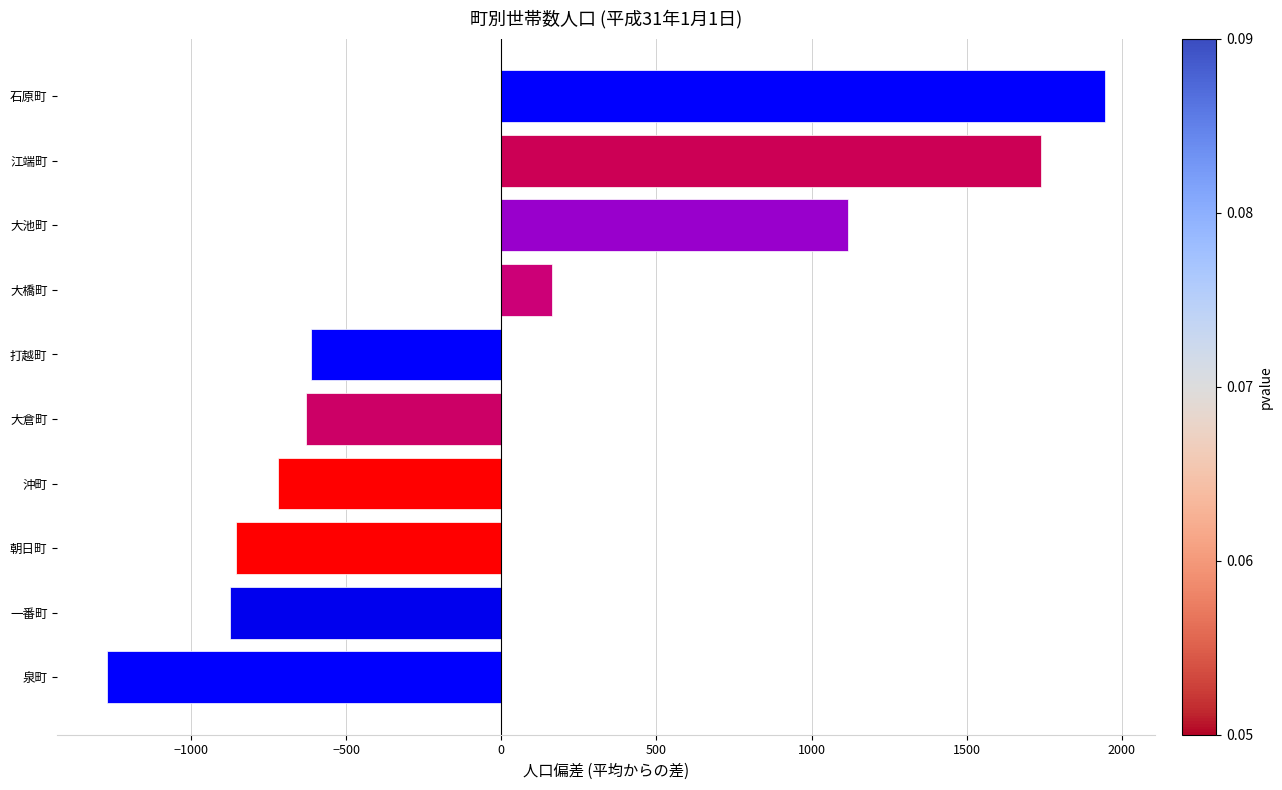

True or false: the data shows 3084.9 at 石原町.

False